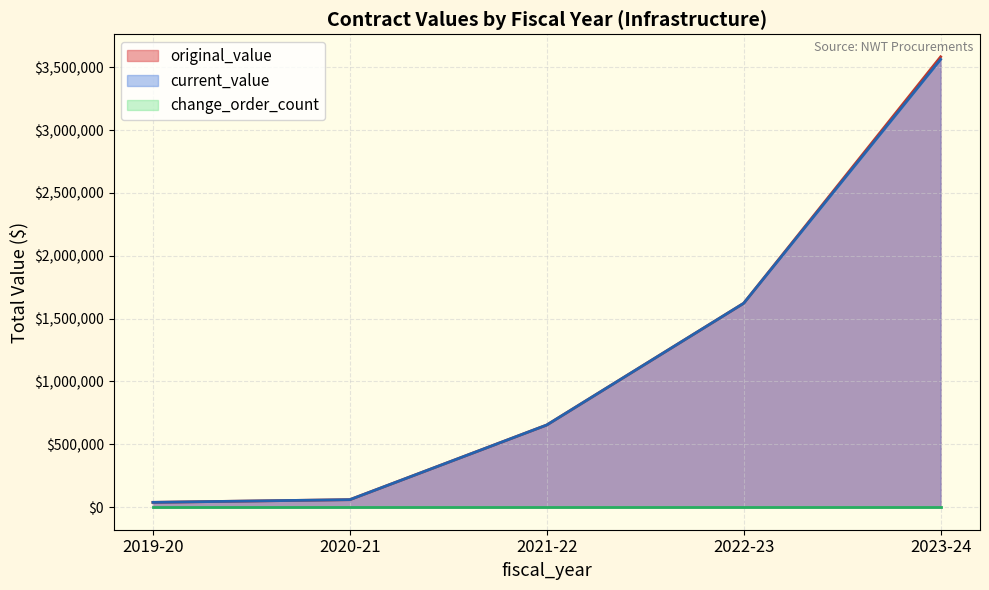

True or false: change_order_count and current_value intersect in this chart.

False